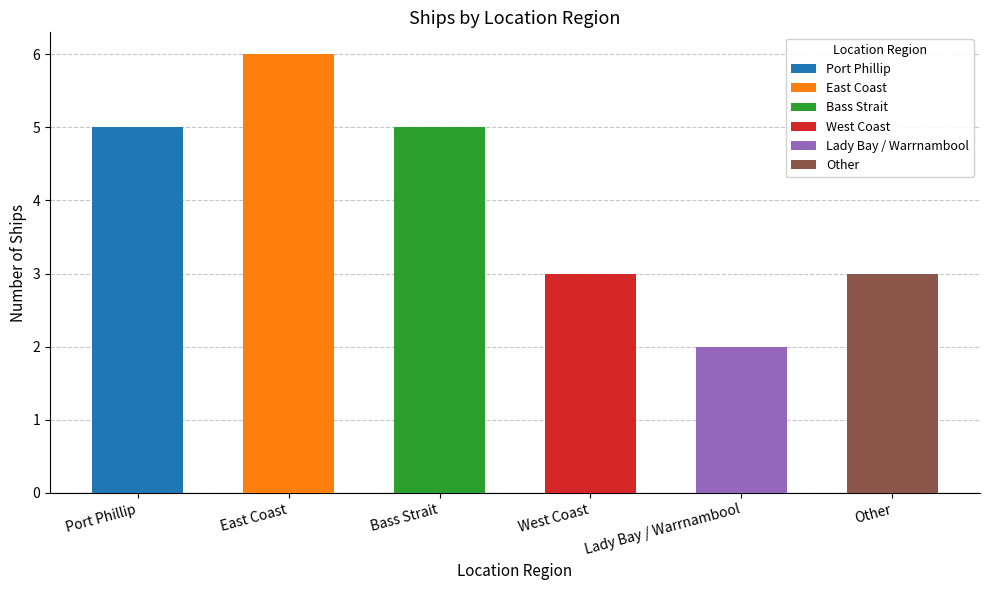

Does the chart contain stacked bars?

No